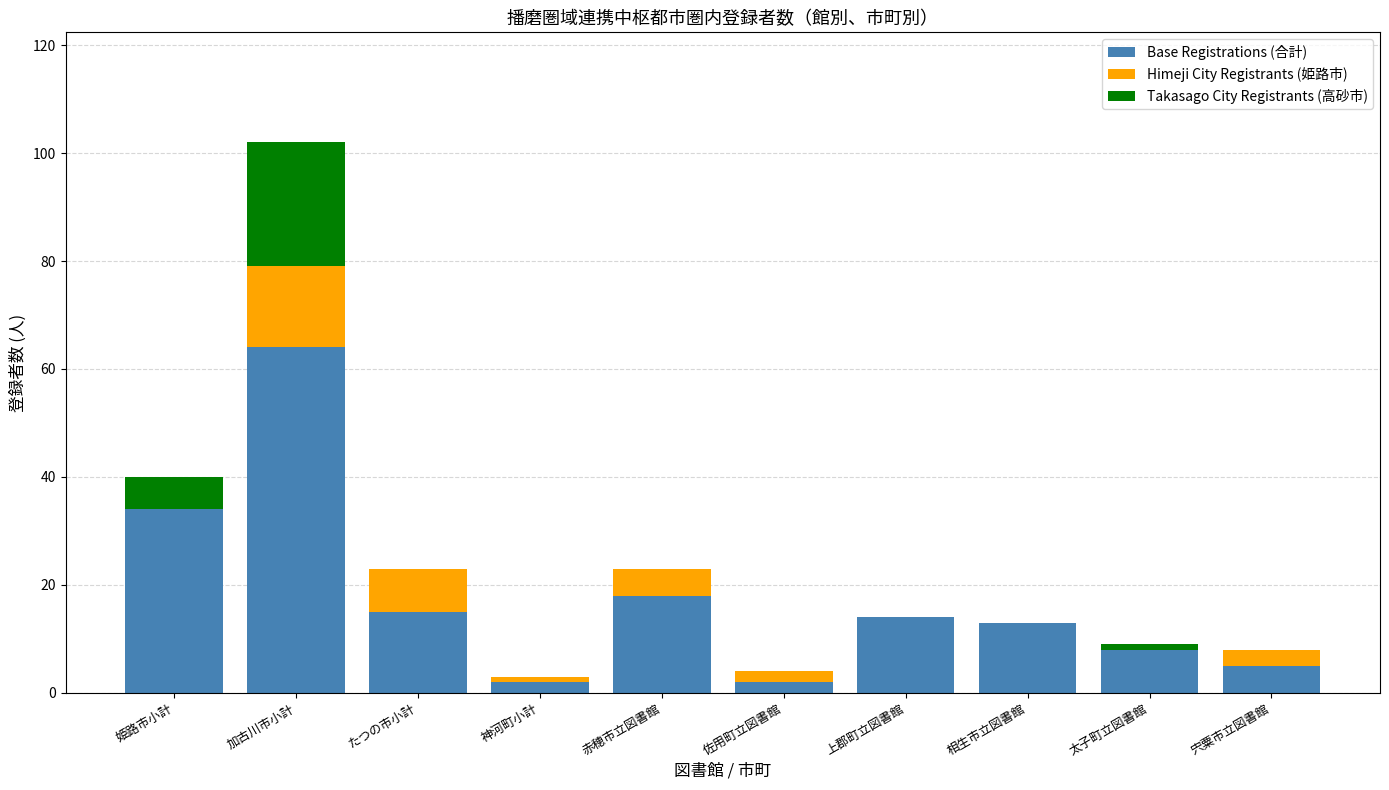

What is the total value across all series at 赤穂市立図書館?

23